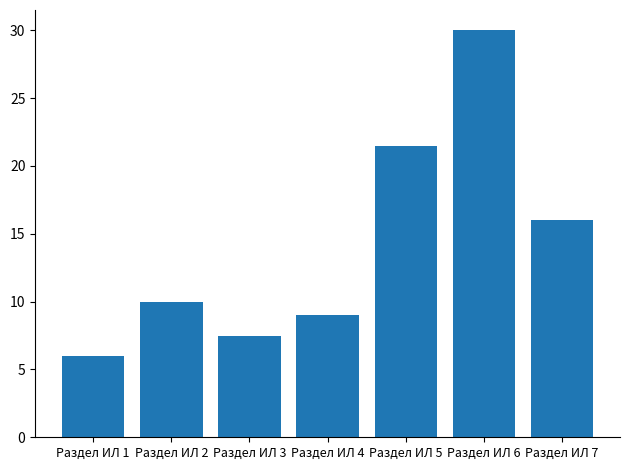

What value does the data have at Раздел ИЛ 7?

16.0